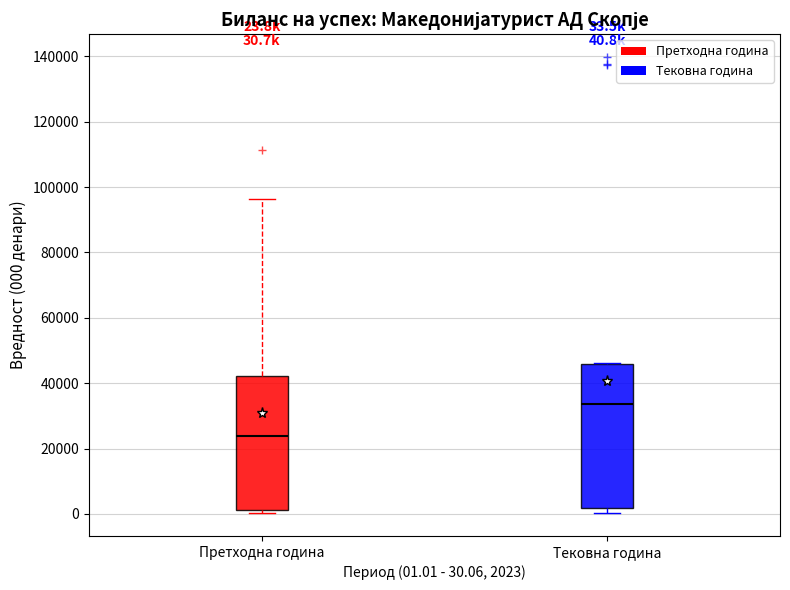

Comparing the boxes themselves (not the whiskers), which one is the tallest?

Тековна година